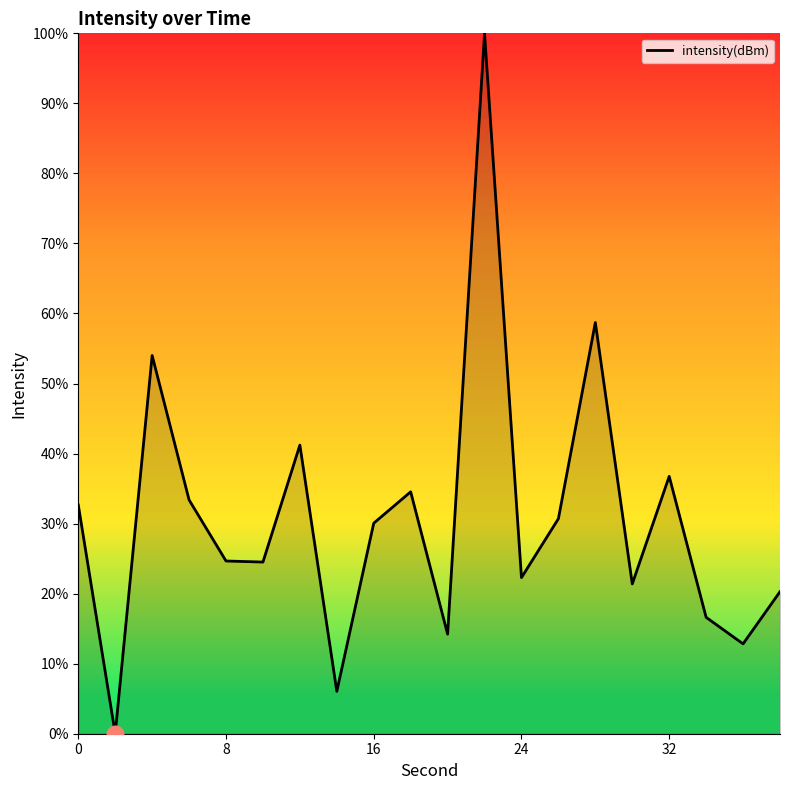

What is the maximum value shown in the chart?

100.0